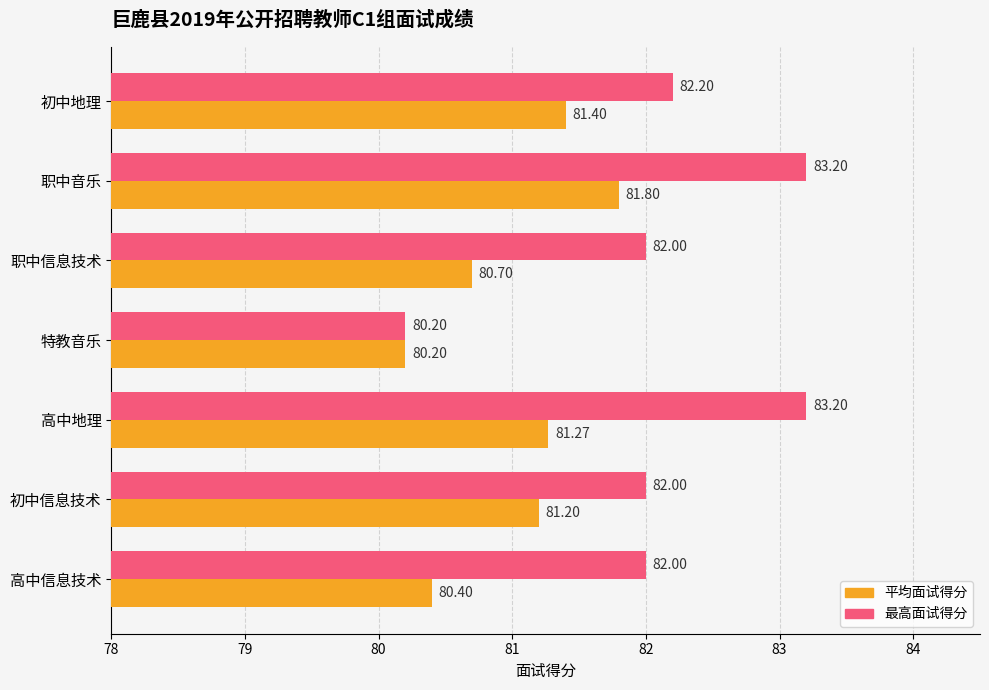

At which label does 平均面试得分 reach its peak?

职中音乐